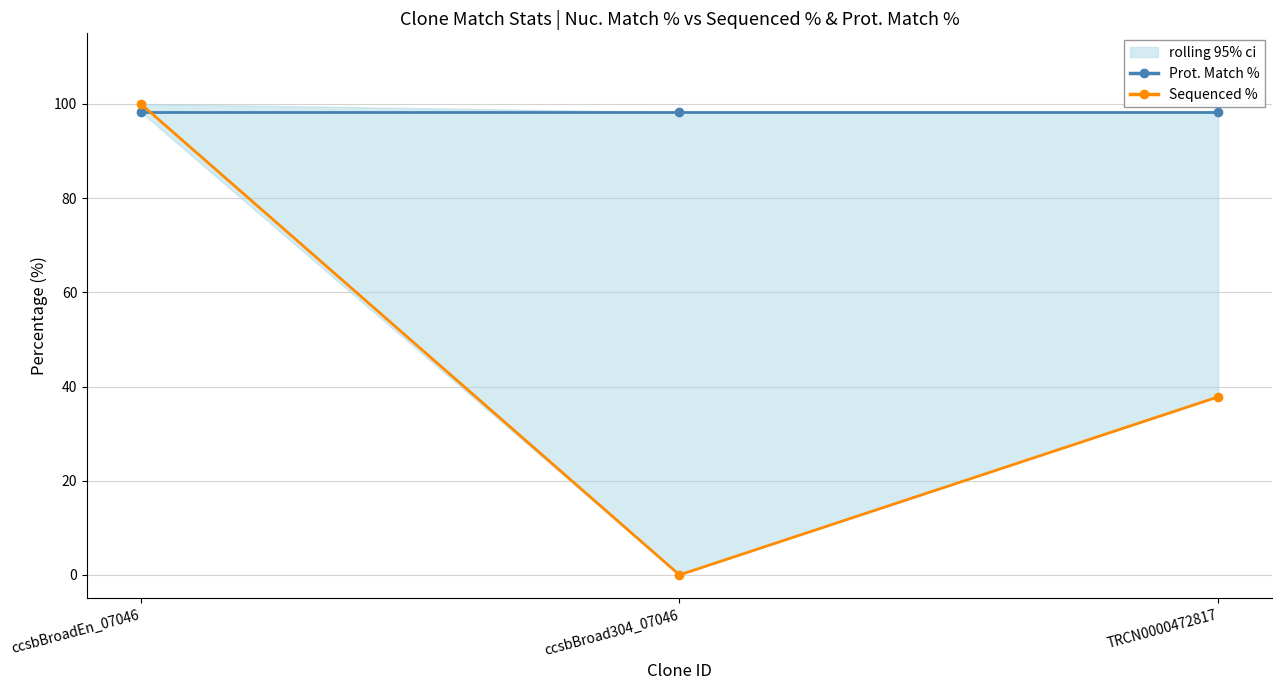

Which series has the largest total across all categories?

Prot. Match %